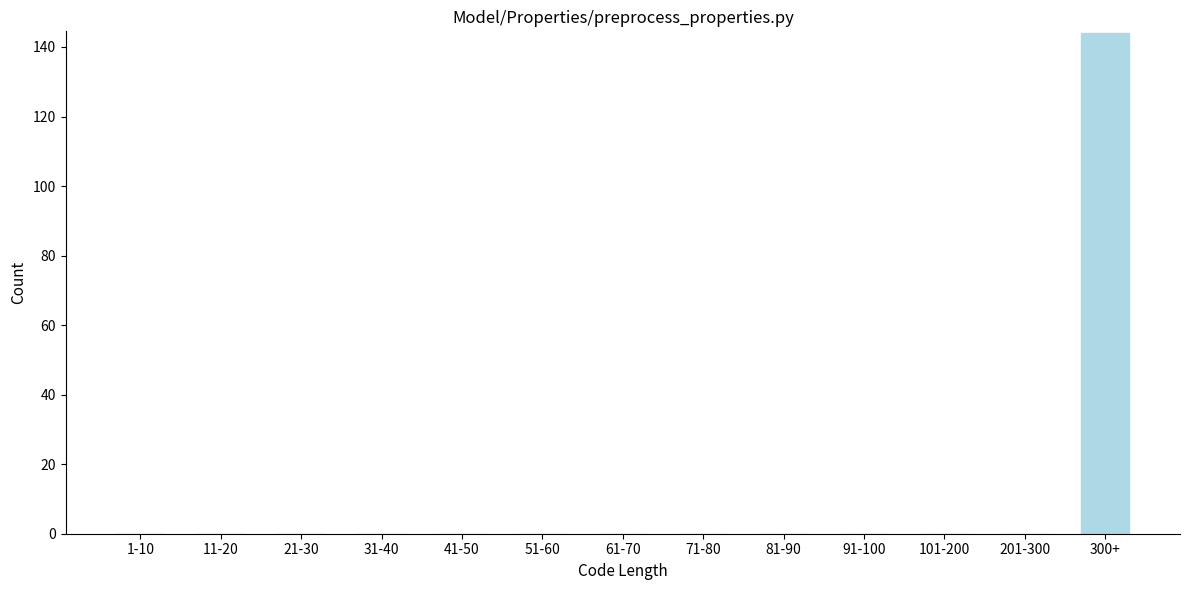

Reading right to left, what are all the values shown in this chart?

300+=144	201-300=0	101-200=0	91-100=0	81-90=0	71-80=0	61-70=0	51-60=0	41-50=0	31-40=0	21-30=0	11-20=0	1-10=0